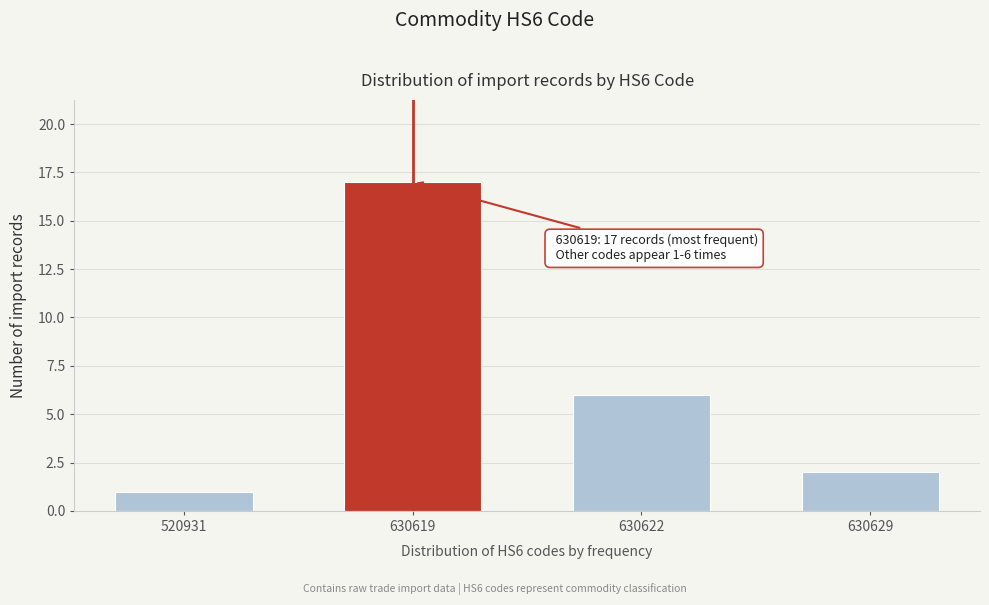

Reading left to right, transcribe all the data shown in this chart.

1	17	6	2